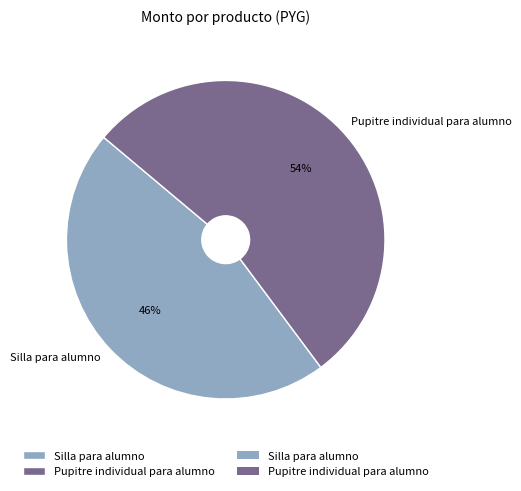

Count the number of slices in the pie.

2